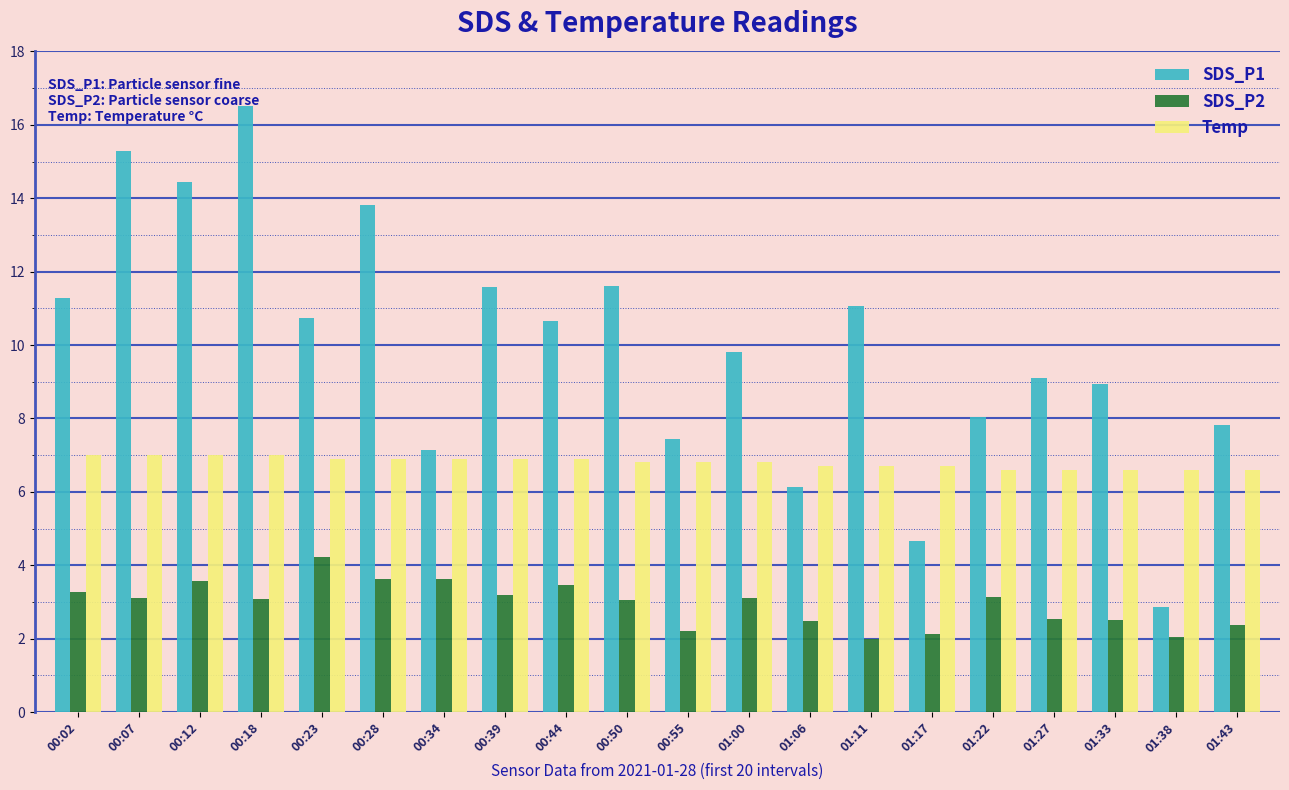

At which label is Temp closest to 6?

01:22